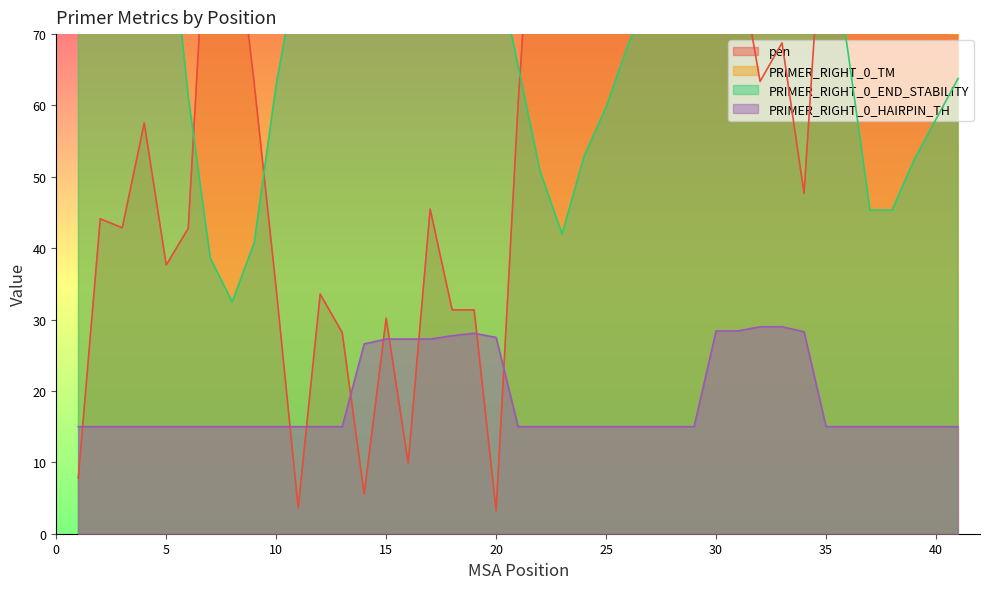

Does the chart have visible grid lines?

No